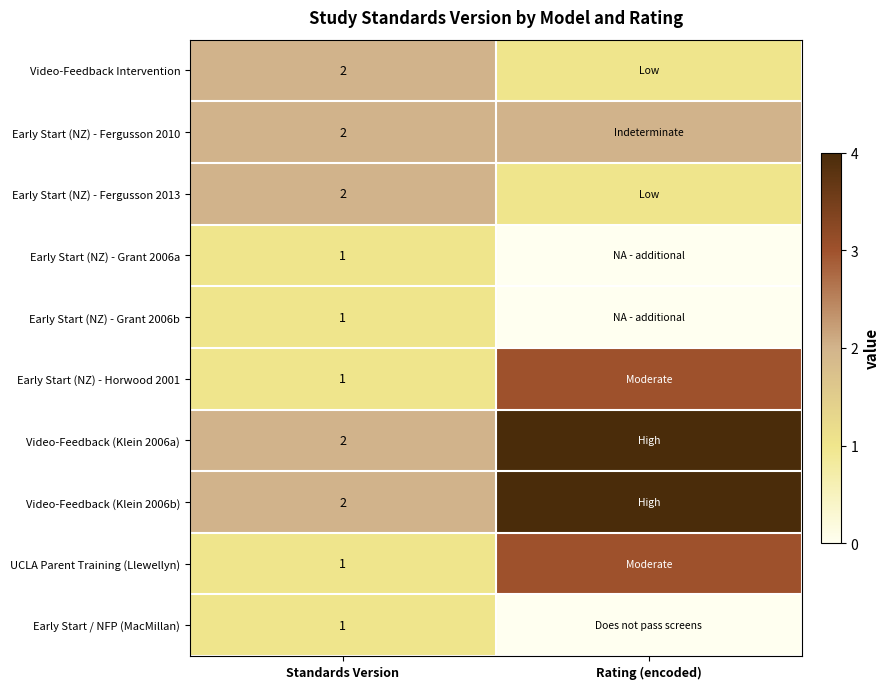

What is the greatest value displayed?

4